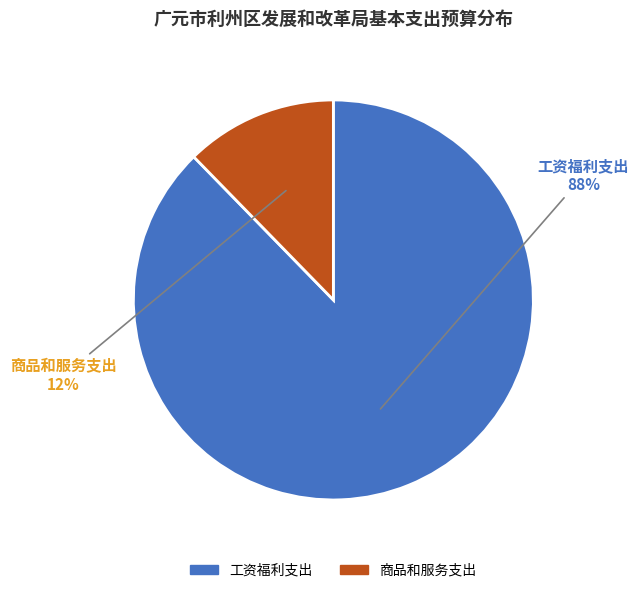

How many slices are in this pie chart?

2